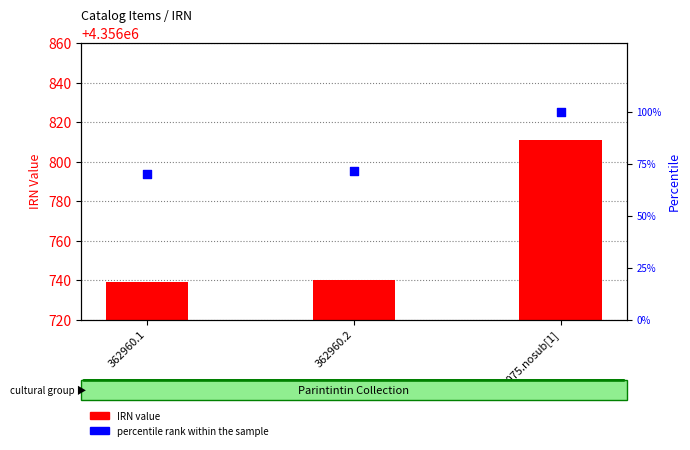

What is the total value across all series at 363075.nosub[1]?

4356911.0